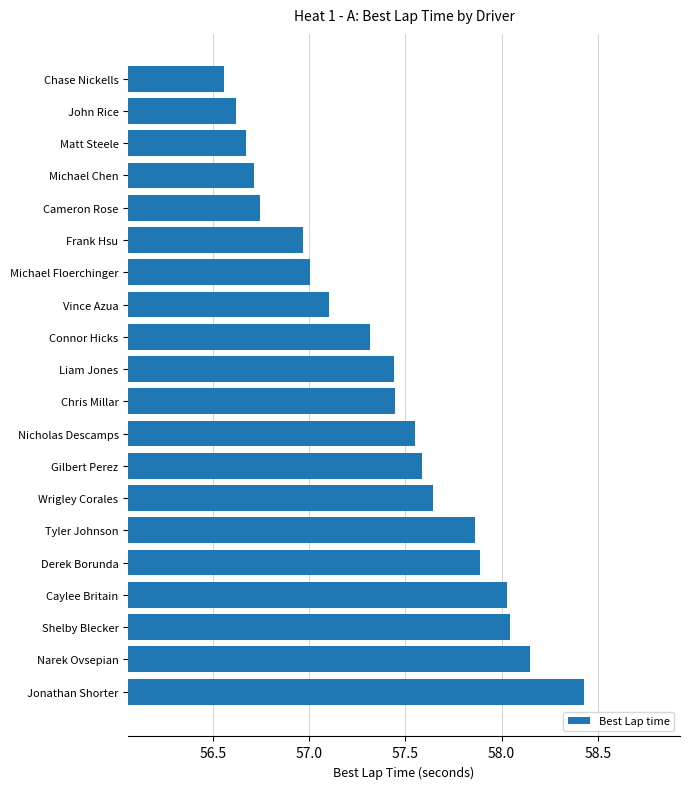

What is the sum of the values at Michael Floerchinger and Narek Ovsepian?

115.2